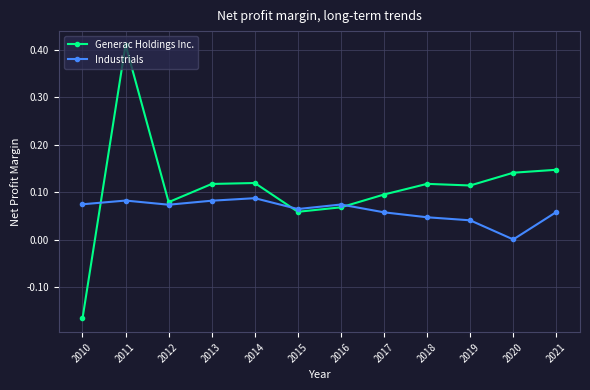

True or false: Industrials has a value of 0.1 at 2016.

True